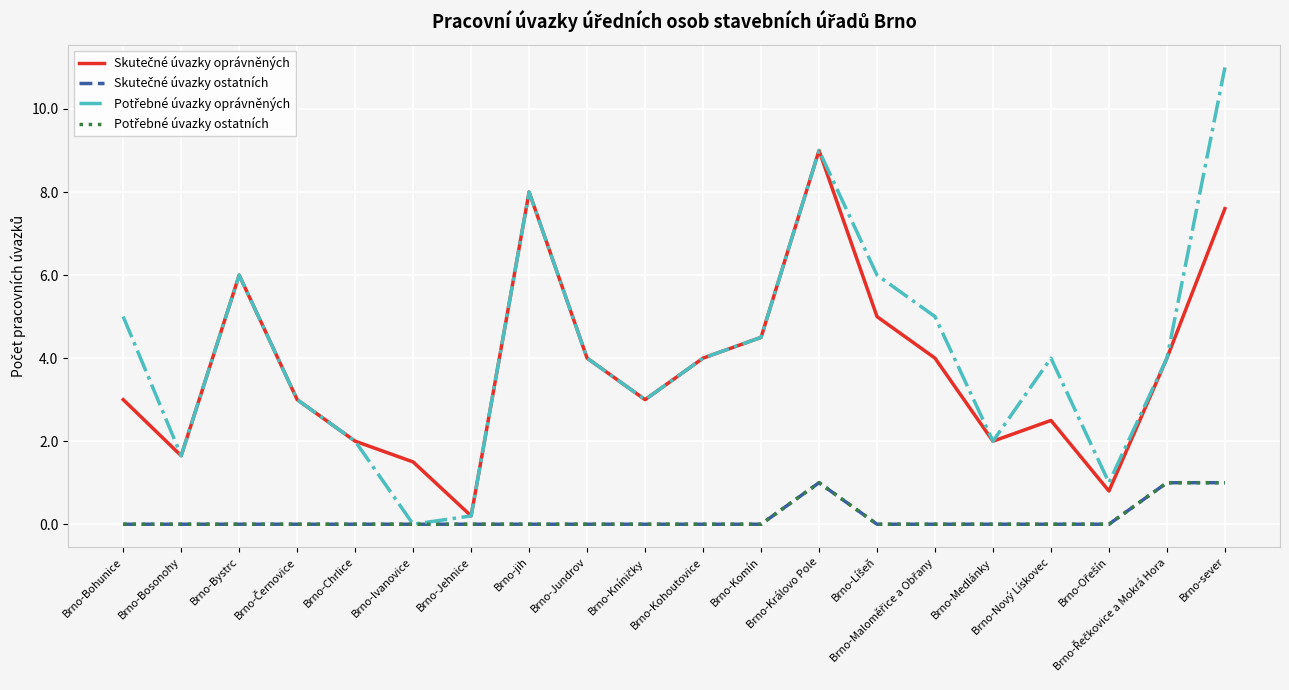

Is this an area chart (filled region under the line)?

No